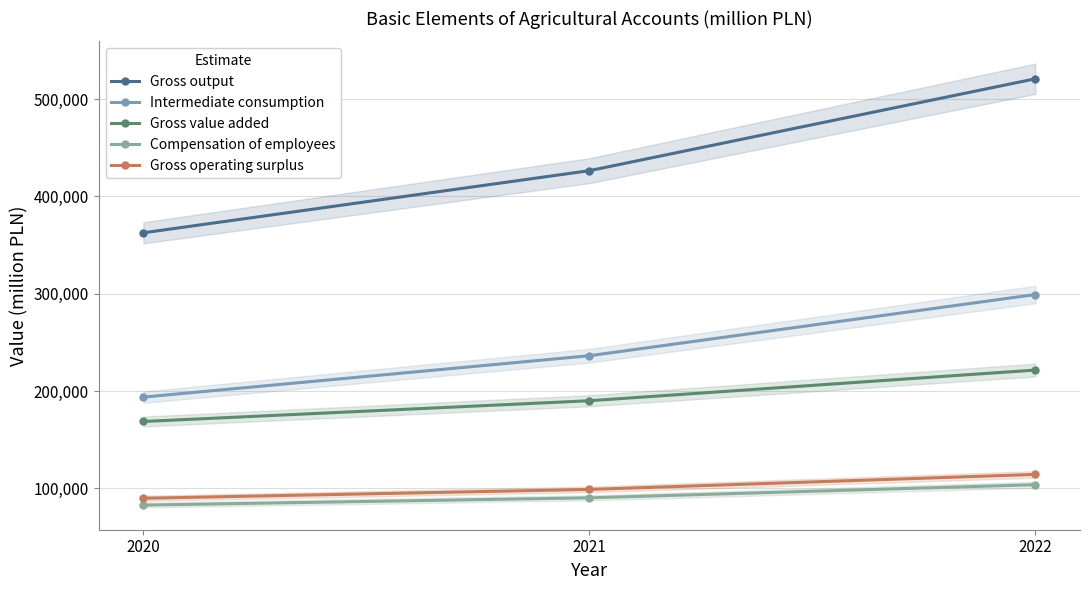

Reading left to right, extract all data points from this chart.

Gross output: 2020=362643	2021=426471	2022=520885
Intermediate consumption: 2020=193844	2021=236354	2022=299241
Gross value added: 2020=168799	2021=190117	2022=221644
Compensation of employees: 2020=82907	2021=90399	2022=103878
Gross operating surplus: 2020=89915	2021=99011	2022=114418